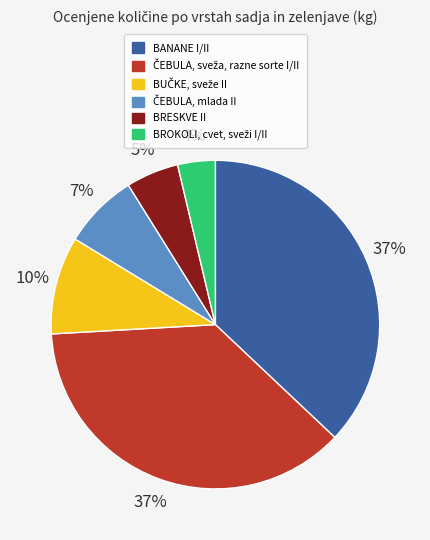

What percentage is the BRESKVE II slice, to the nearest percent?

5%